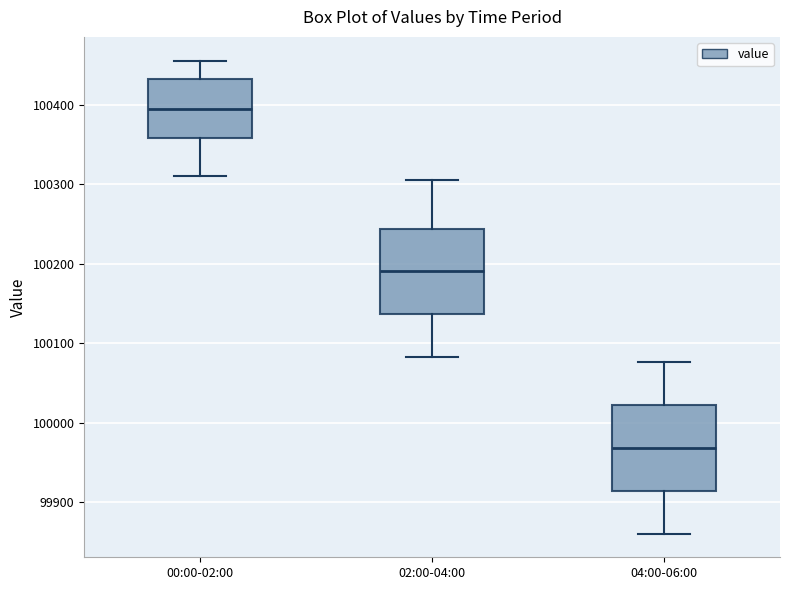

Where is the lower edge of the box for 04:00-06:00 on the y-axis? The values are not printed on the chart, so give them approximately, as read against the axis.

99910